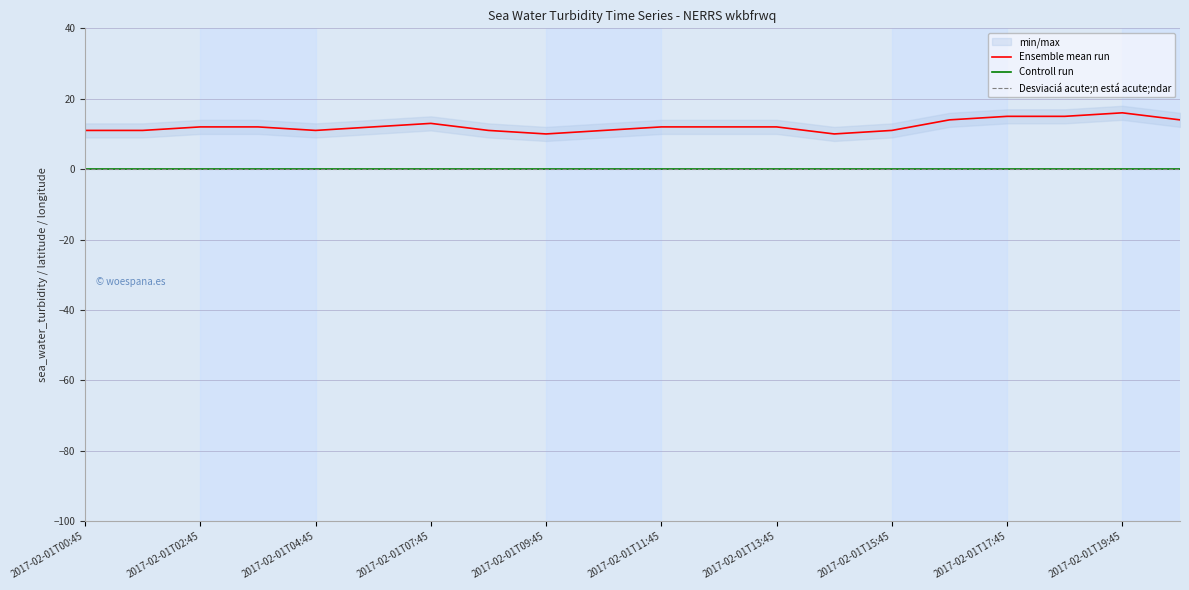

How many lines are shown in the chart?

3